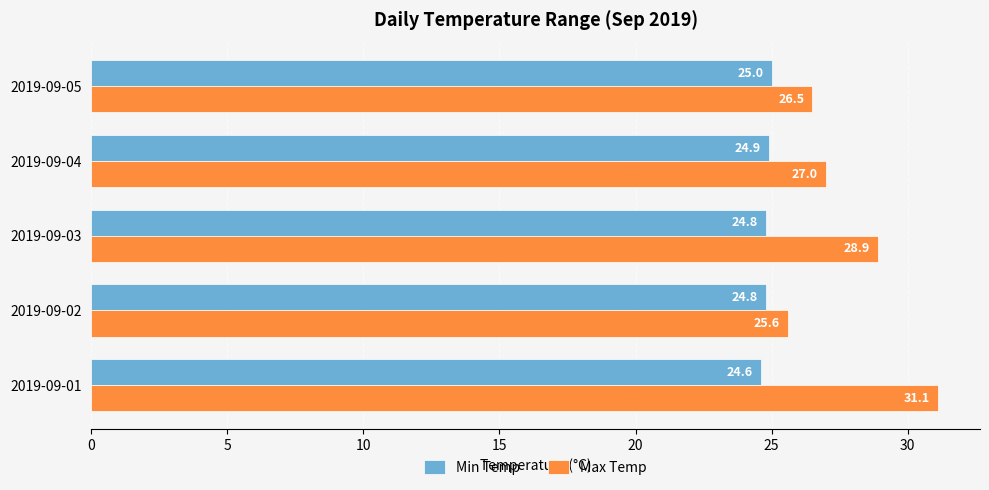

Rank the series at 2019-09-01 from highest to lowest value.

Max Temp, Min Temp